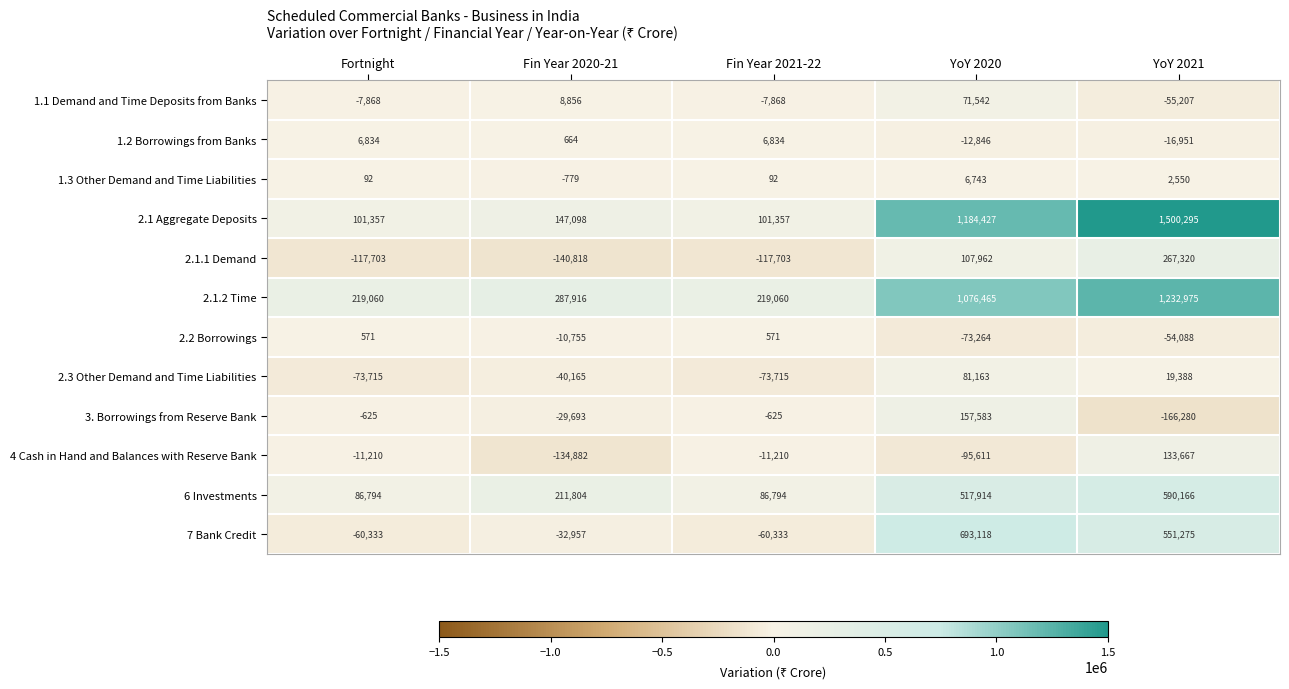

What is the total value across all series at Fin Year 2020-21?

266289